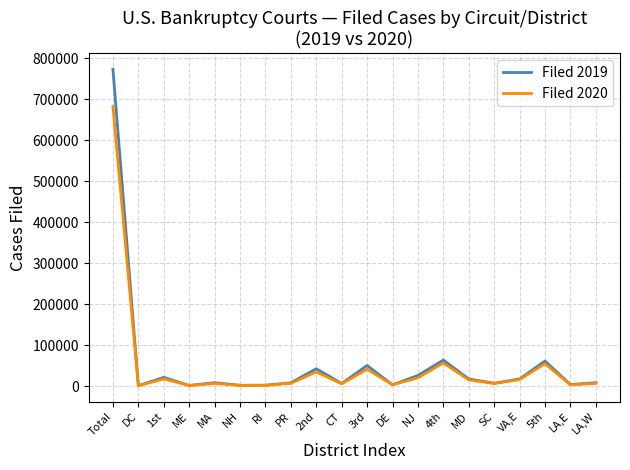

Rank the series by their maximum value, from highest to lowest.

Filed 2019, Filed 2020